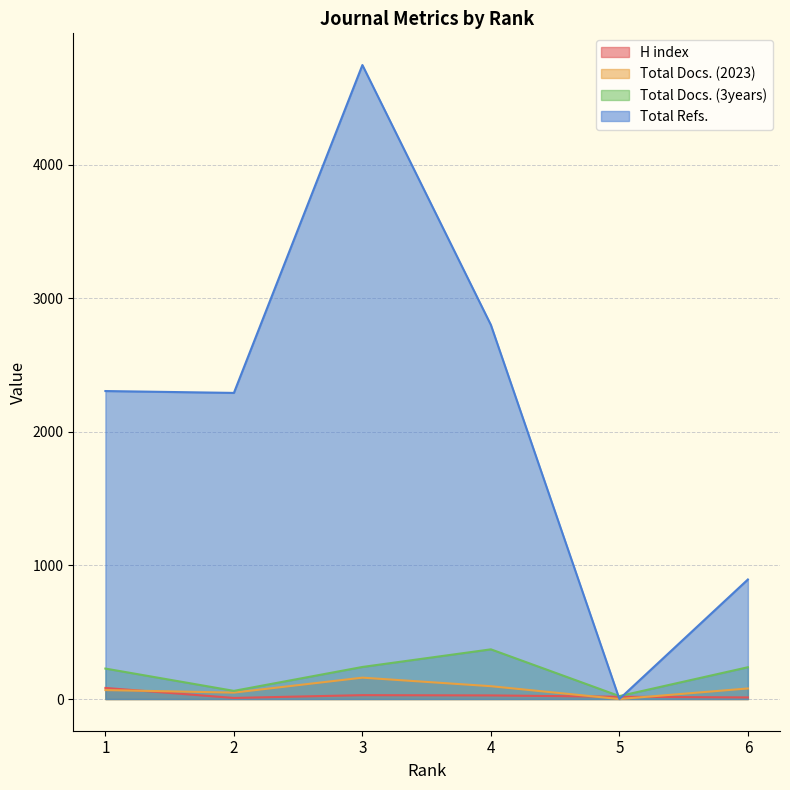

The Total Docs. (2023) series shows 48 at 2. True or false?

True